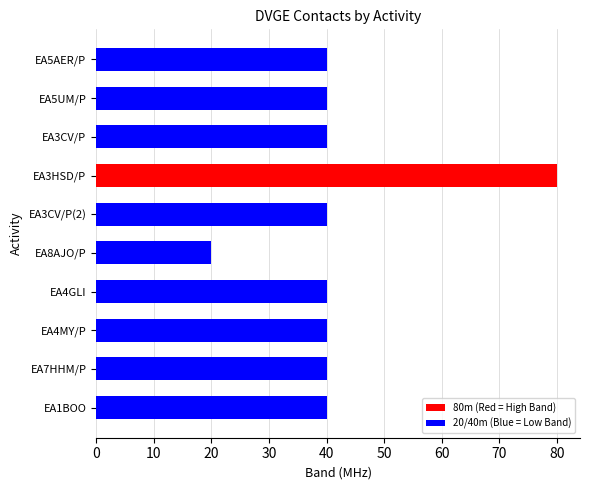

What is the sum of the values at EA4MY/P and EA5AER/P?

80